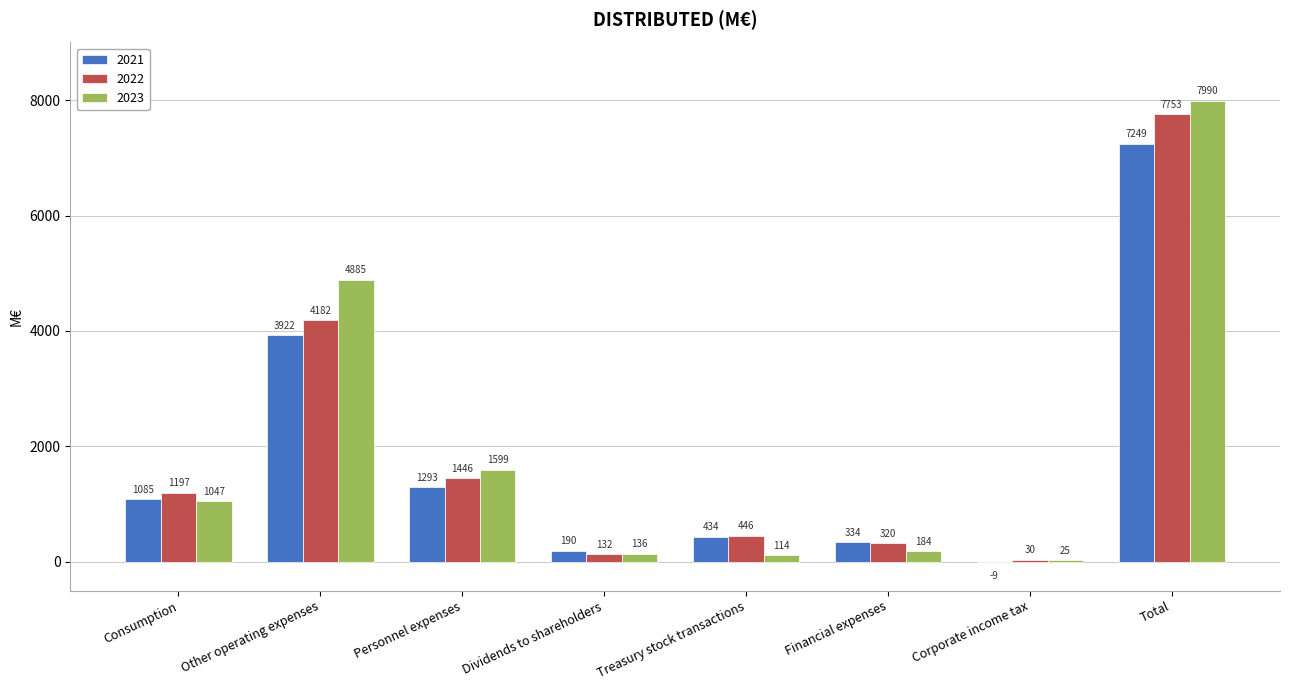

Which category has the highest value in the 2021 series?

Total